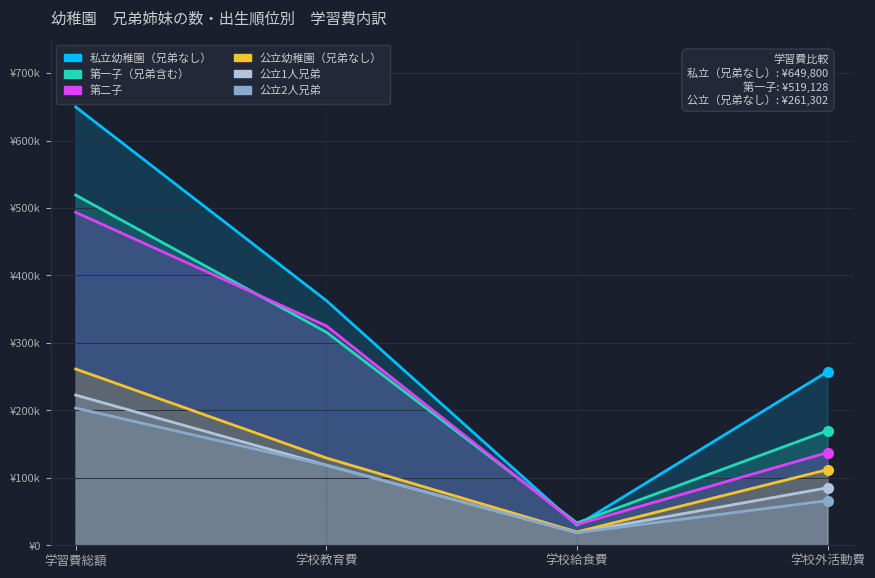

Which series changed the most between 学校教育費 and 学校外活動費?

第二子